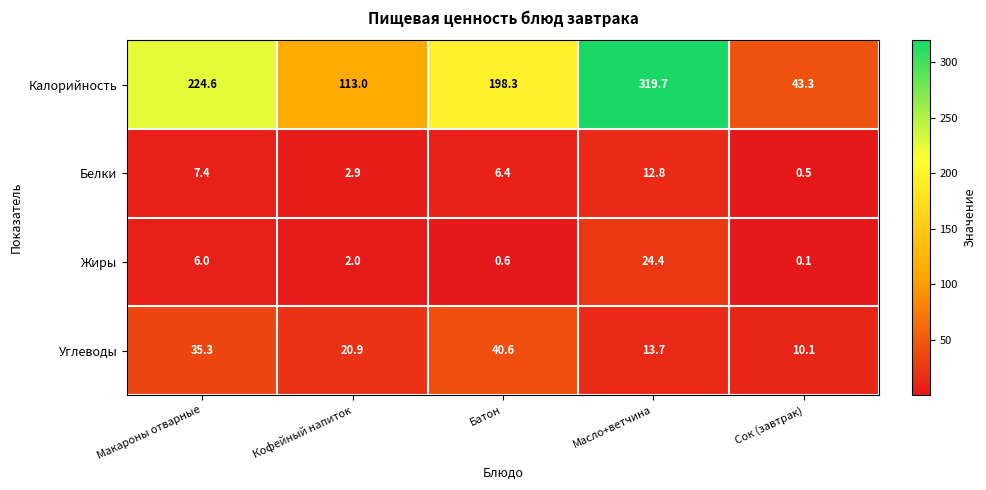

What is the approximate value of Жиры at Макароны отварные?

6.0